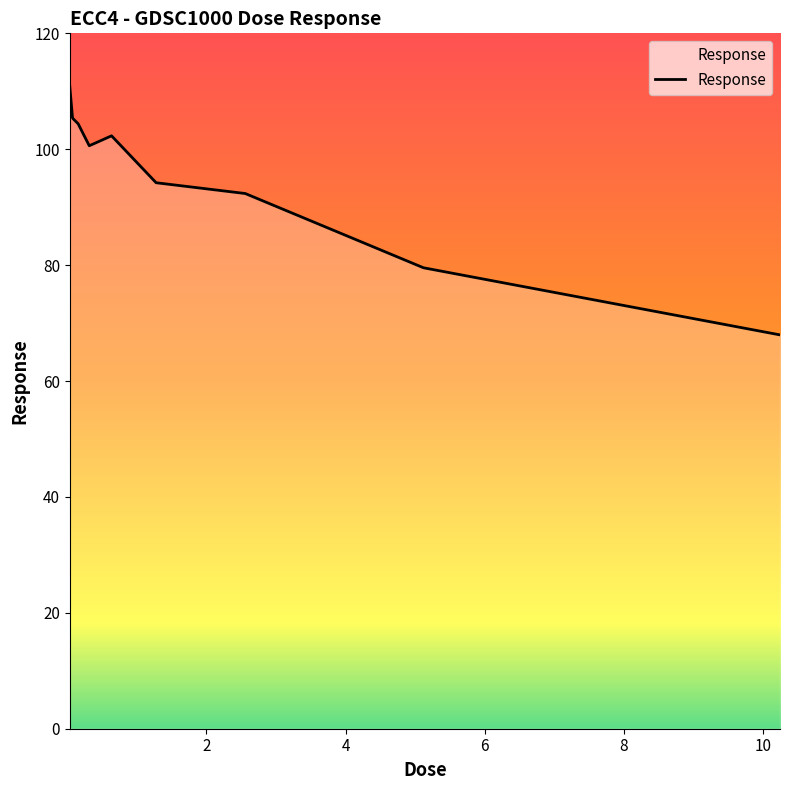

What is the difference between the maximum and minimum values?

42.9